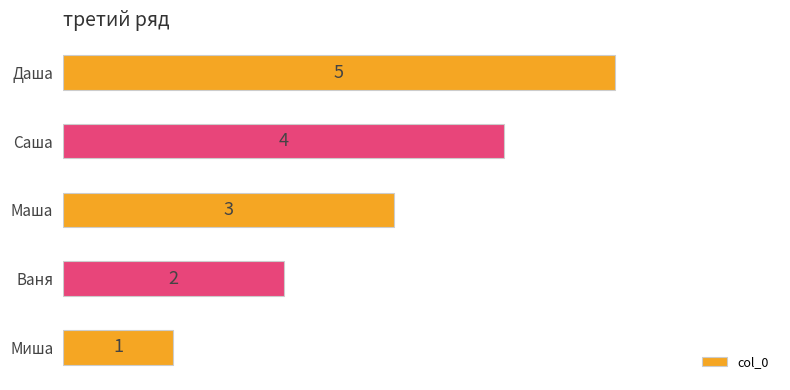

What is the ratio of the value at Даша to the value at Миша?

5.0